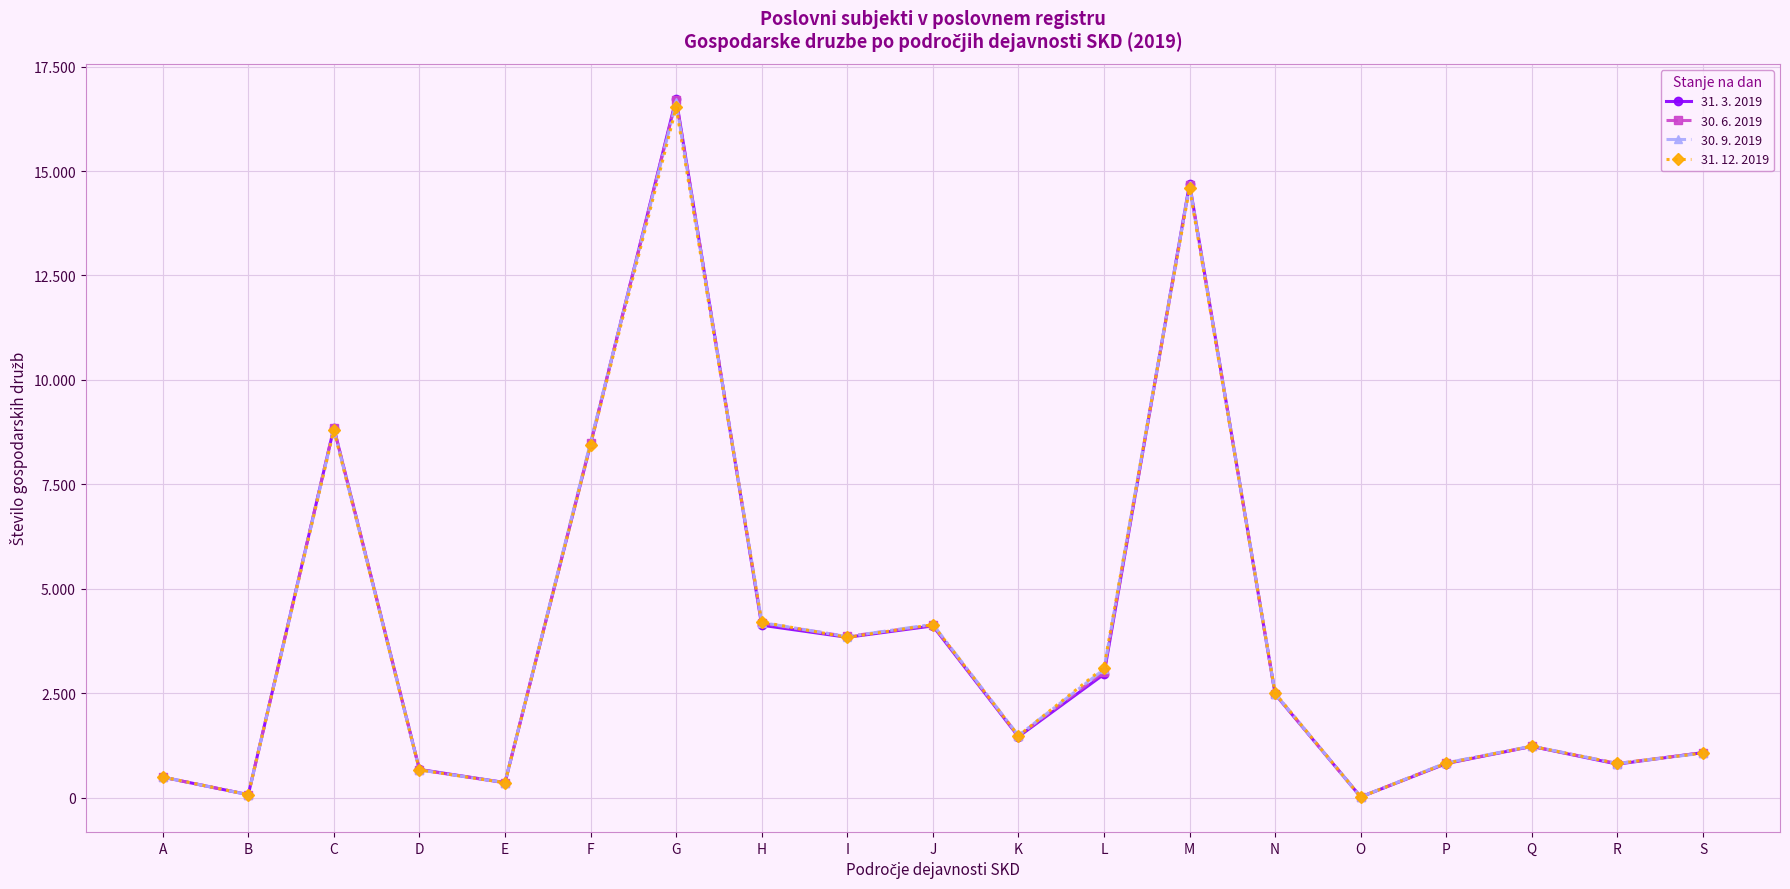

Reading right to left, list all the values displayed in this chart.

31. 3. 2019: 1080	804	1228	817	19	2478	14697	2956	1461	4113	3840	4129	16731	8466	362	677	8851	73	493
30. 6. 2019: 1078	819	1229	830	19	2489	14664	3012	1477	4131	3860	4174	16698	8482	358	669	8854	72	493
30. 9. 2019: 1067	818	1235	835	19	2492	14664	3073	1489	4151	3856	4193	16641	8507	362	665	8822	71	495
31. 12. 2019: 1070	820	1231	825	17	2503	14593	3116	1482	4142	3839	4205	16523	8449	360	664	8797	73	497